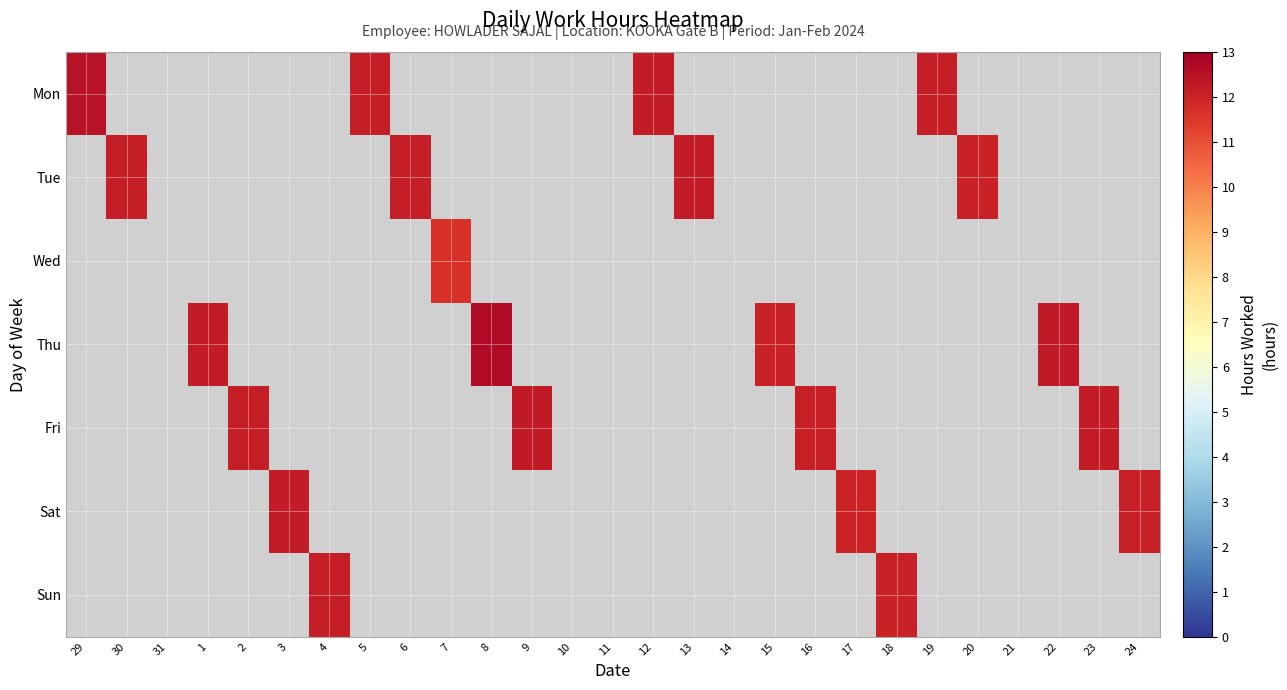

Reading left to right, list all the values displayed in this chart.

Mon: 29=12.5	30=0.0	31=0.0	1=0.0	2=0.0	3=0.0	4=0.0	5=12.2	6=0.0	7=0.0	8=0.0	9=0.0	10=0.0	11=0.0	12=12.2	13=0.0	14=0.0	15=0.0	16=0.0	17=0.0	18=0.0	19=12.2	20=0.0	21=0.0	22=0.0	23=0.0	24=0.0
Tue: 29=0.0	30=12.1	31=0.0	1=0.0	2=0.0	3=0.0	4=0.0	5=0.0	6=12.2	7=0.0	8=0.0	9=0.0	10=0.0	11=0.0	12=0.0	13=12.2	14=0.0	15=0.0	16=0.0	17=0.0	18=0.0	19=0.0	20=12.1	21=0.0	22=0.0	23=0.0	24=0.0
Wed: 29=0.0	30=0.0	31=0.0	1=0.0	2=0.0	3=0.0	4=0.0	5=0.0	6=0.0	7=11.6	8=0.0	9=0.0	10=0.0	11=0.0	12=0.0	13=0.0	14=0.0	15=0.0	16=0.0	17=0.0	18=0.0	19=0.0	20=0.0	21=0.0	22=0.0	23=0.0	24=0.0
Thu: 29=0.0	30=0.0	31=0.0	1=12.2	2=0.0	3=0.0	4=0.0	5=0.0	6=0.0	7=0.0	8=12.7	9=0.0	10=0.0	11=0.0	12=0.0	13=0.0	14=0.0	15=12.1	16=0.0	17=0.0	18=0.0	19=0.0	20=0.0	21=0.0	22=12.3	23=0.0	24=0.0
Fri: 29=0.0	30=0.0	31=0.0	1=0.0	2=12.2	3=0.0	4=0.0	5=0.0	6=0.0	7=0.0	8=0.0	9=12.3	10=0.0	11=0.0	12=0.0	13=0.0	14=0.0	15=0.0	16=12.1	17=0.0	18=0.0	19=0.0	20=0.0	21=0.0	22=0.0	23=12.2	24=0.0
Sat: 29=0.0	30=0.0	31=0.0	1=0.0	2=0.0	3=12.2	4=0.0	5=0.0	6=0.0	7=0.0	8=0.0	9=0.0	10=0.0	11=0.0	12=0.0	13=0.0	14=0.0	15=0.0	16=0.0	17=12.0	18=0.0	19=0.0	20=0.0	21=0.0	22=0.0	23=0.0	24=12.1
Sun: 29=0.0	30=0.0	31=0.0	1=0.0	2=0.0	3=0.0	4=12.2	5=0.0	6=0.0	7=0.0	8=0.0	9=0.0	10=0.0	11=0.0	12=0.0	13=0.0	14=0.0	15=0.0	16=0.0	17=0.0	18=12.1	19=0.0	20=0.0	21=0.0	22=0.0	23=0.0	24=0.0